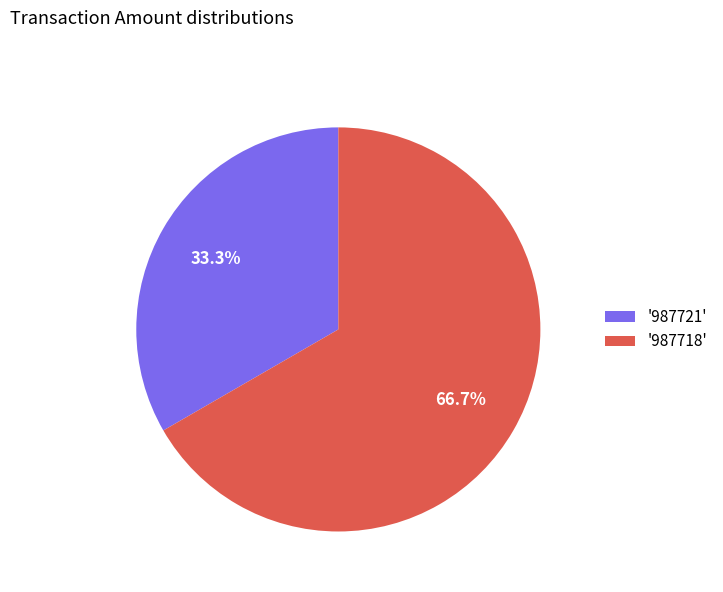

What is the largest slice in the pie chart?

'987718'